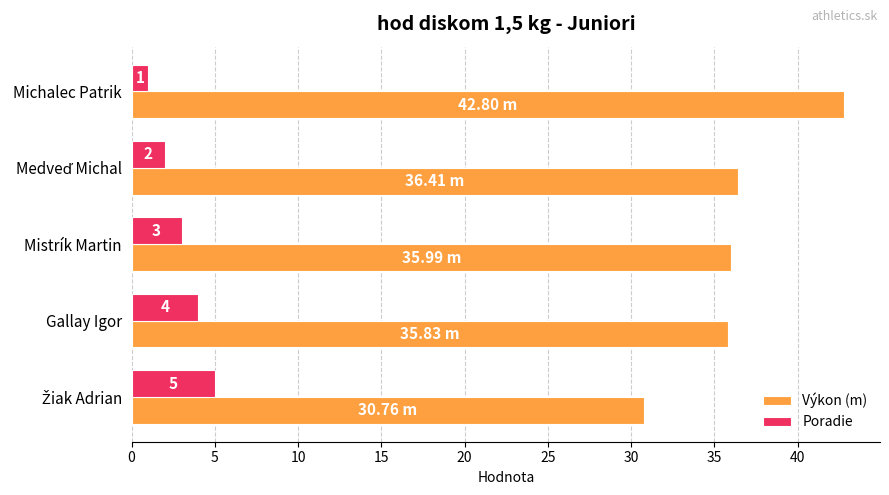

What is the difference between the maximum and minimum values in the Poradie series?

4.0